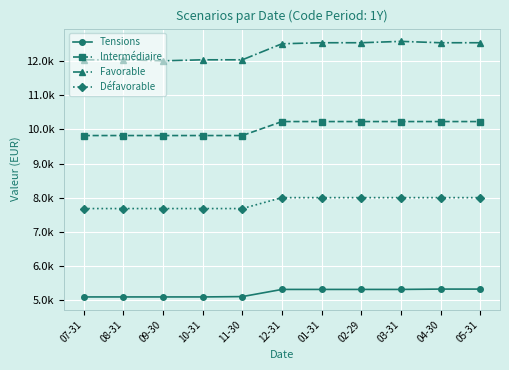

Is this an area chart (filled region under the line)?

No